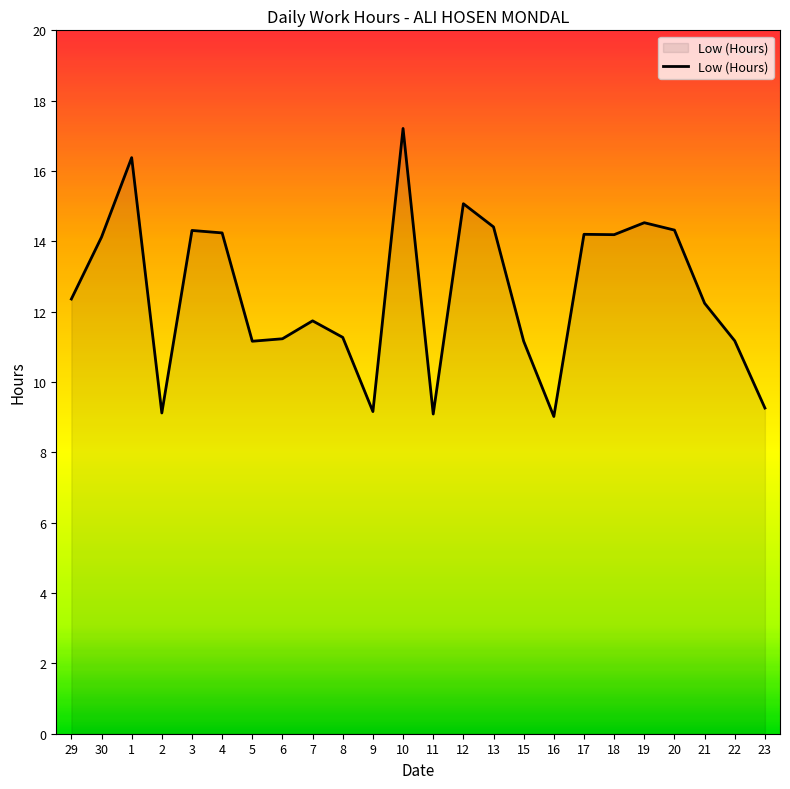

At which label does the data first exceed 12?

29